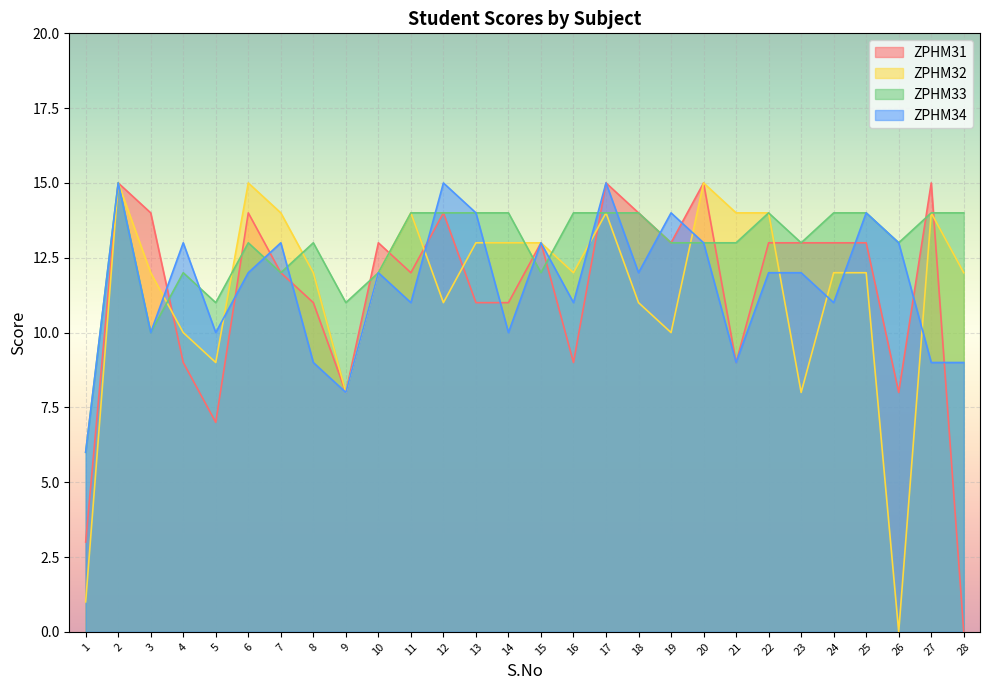

True or false: ZPHM34 and ZPHM32 cross at least once.

True